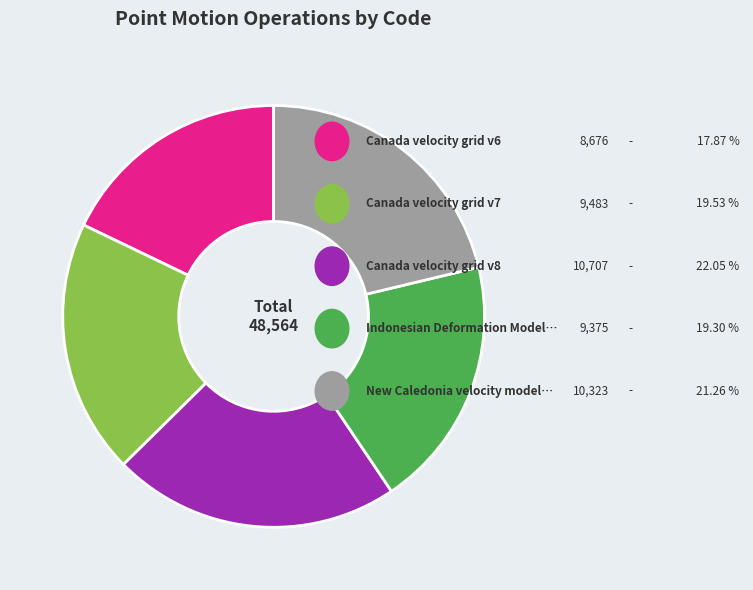

Is there a majority slice in this chart?

No